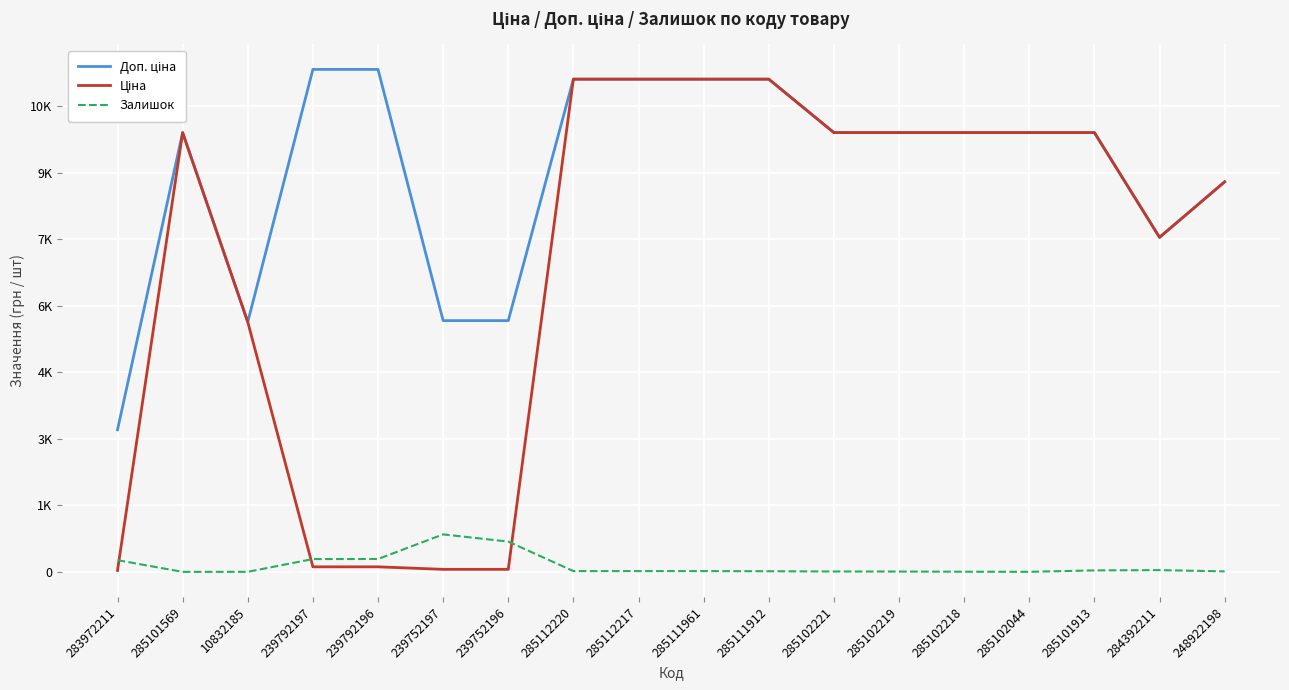

Is this an area chart (filled region under the line)?

No